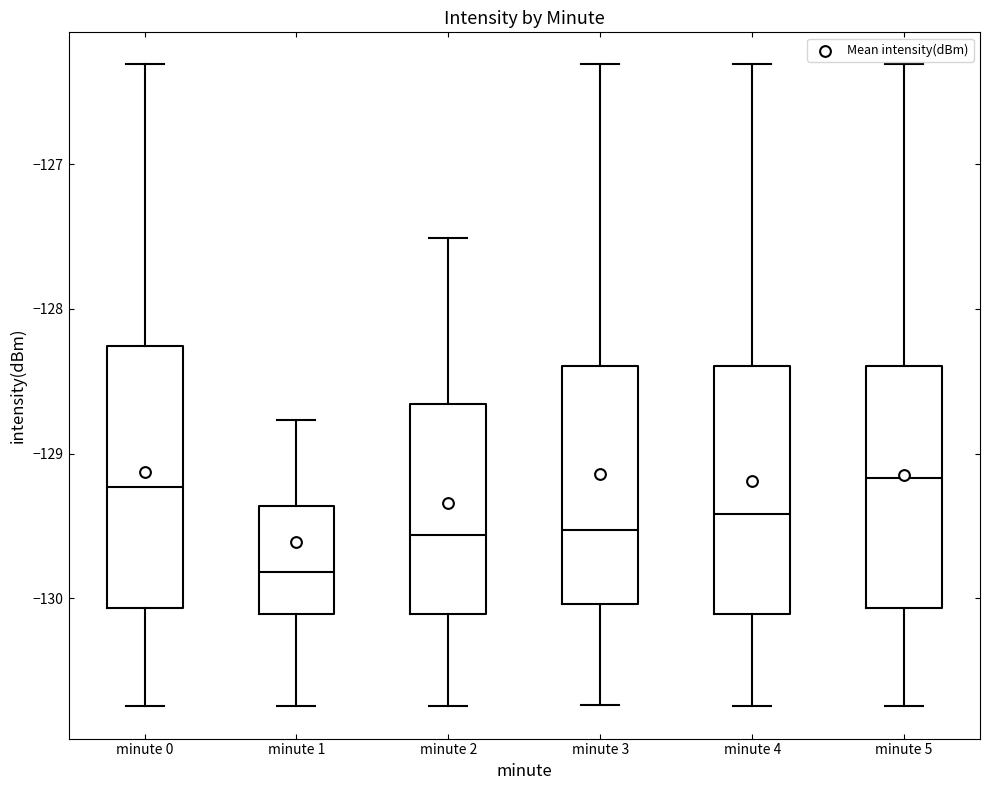

Where does the median line of the box for minute 0 sit on the y-axis? The values are not printed on the chart, so give them approximately, as read against the axis.

-129.2